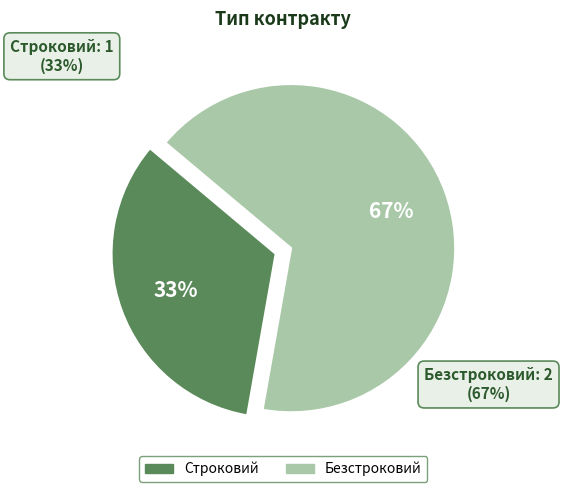

Combined, what portion of the pie is Строковий and Безстроковий?

100.0%